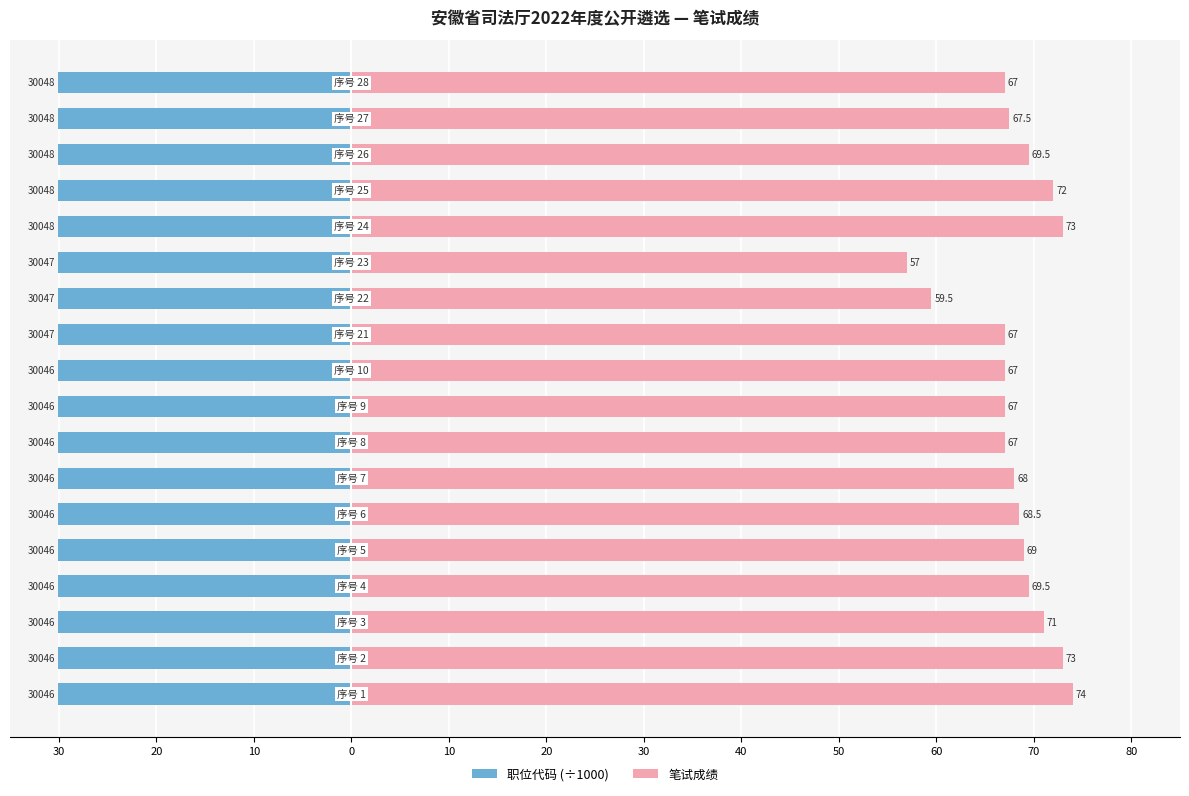

How many values in the 笔试成绩 series are below 68?

8